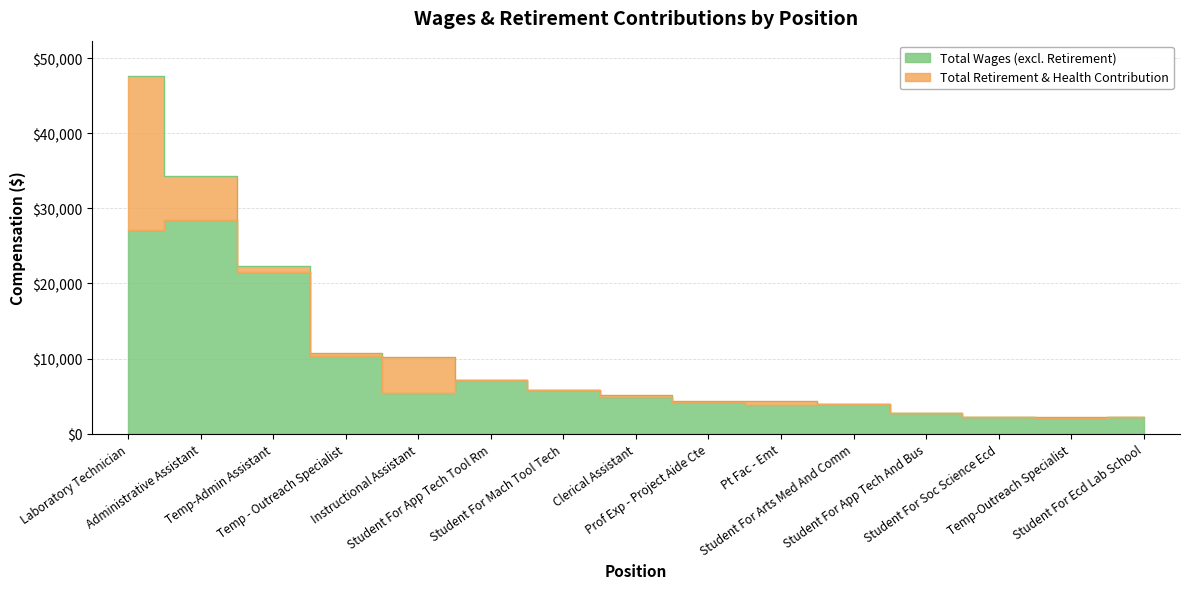

Reading left to right, extract all data points from this chart.

47575	34367	22259	10756	10194	7164	5744	5126	4400	4312	3941	2688	2220	2202	2181